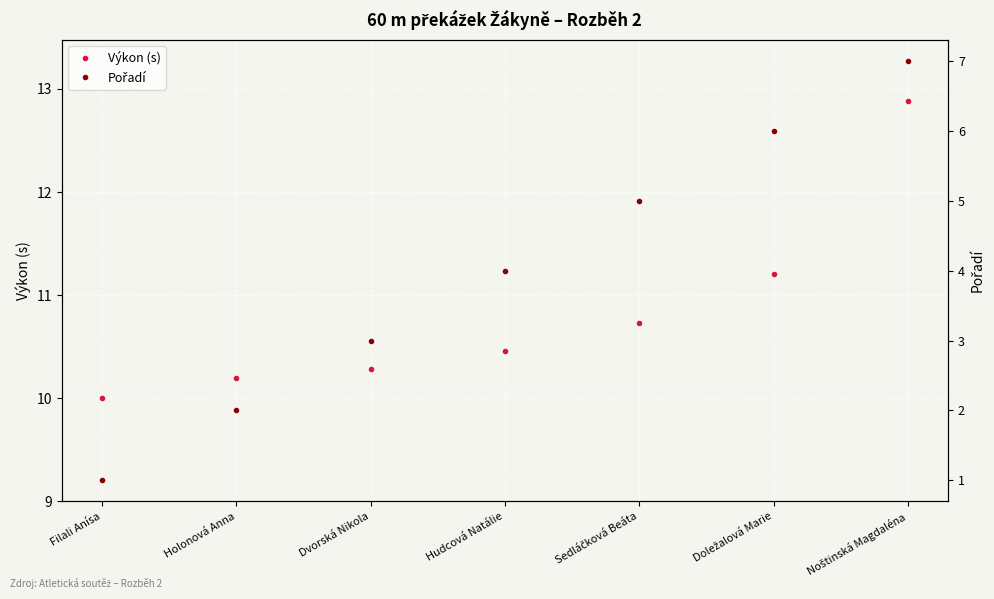

What is the difference between the highest and lowest values at Noštinská Magdaléna?

5.9